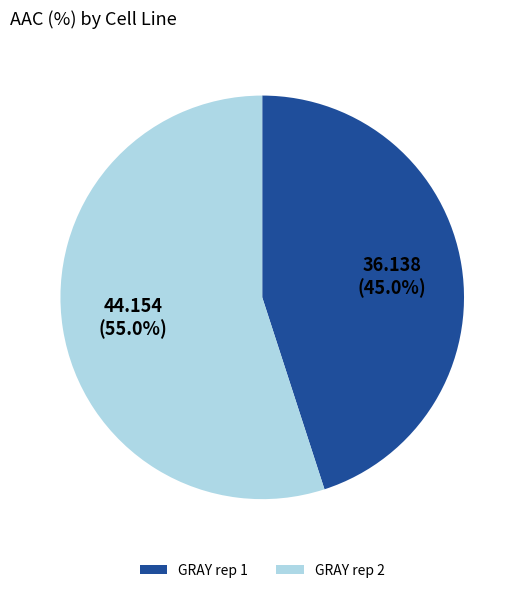

True or false: GRAY rep 2 accounts for 64% of the total.

False